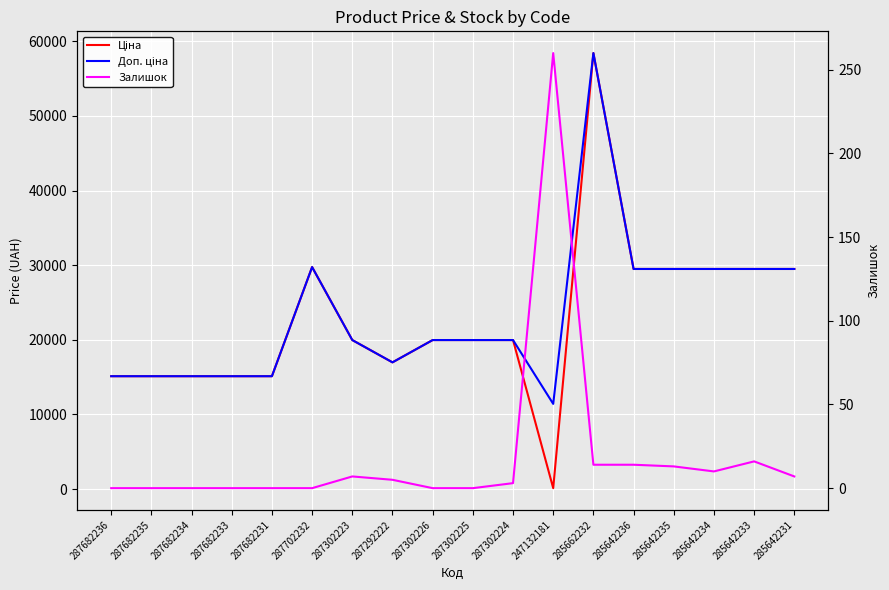

How many data points does each series have?

18